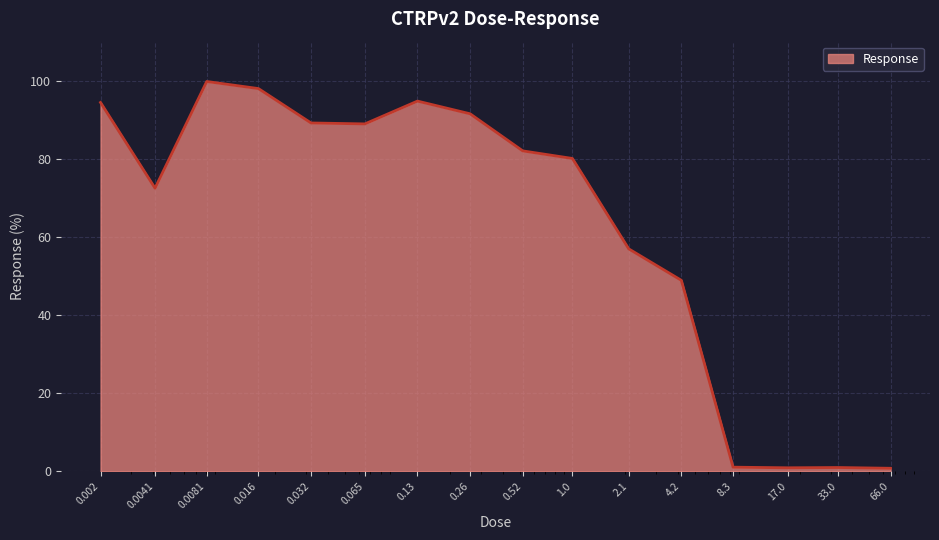

What is the maximum value shown in the chart?

99.8